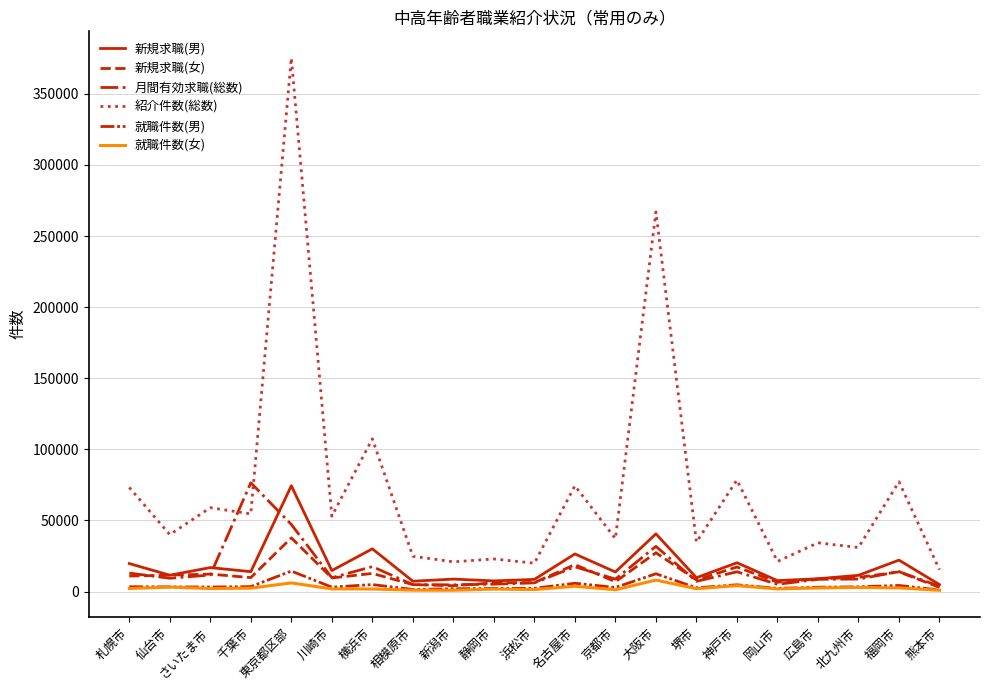

Between 神戸市 and 新潟市, which is larger?

神戸市